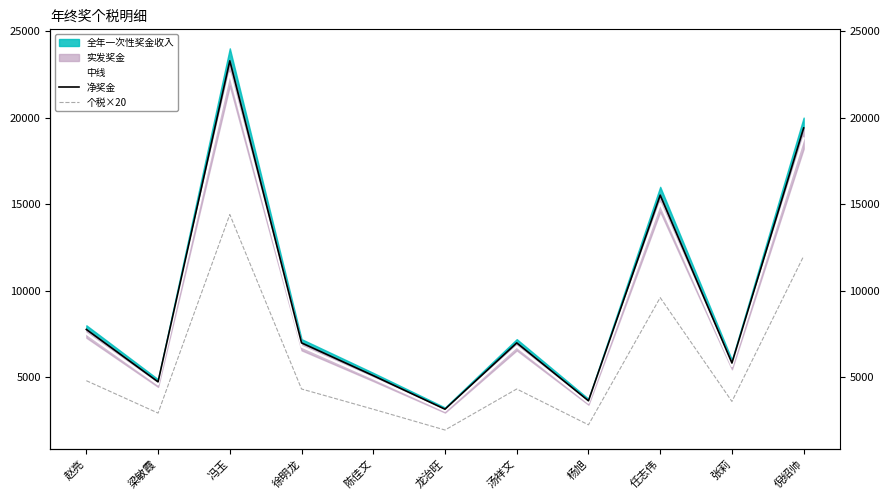

What is the value of the 中线 point at the 7th from the left?

6768.0